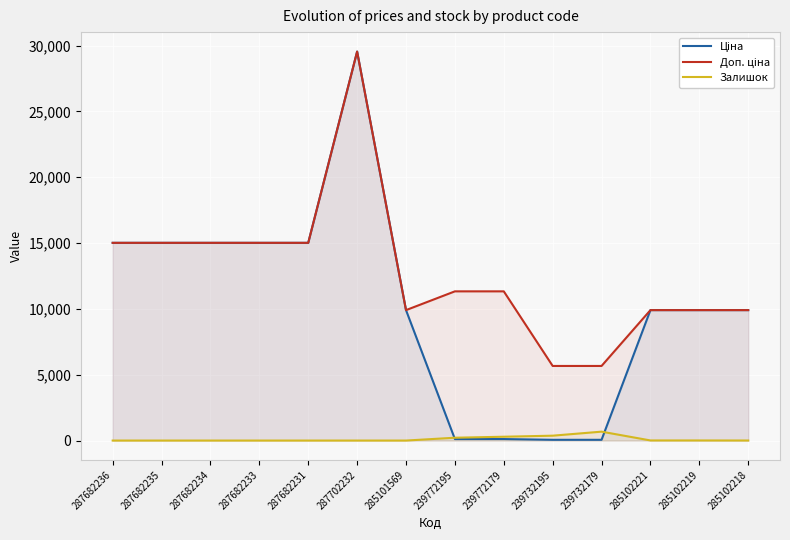

True or false: Доп. ціна and Залишок intersect in this chart.

False